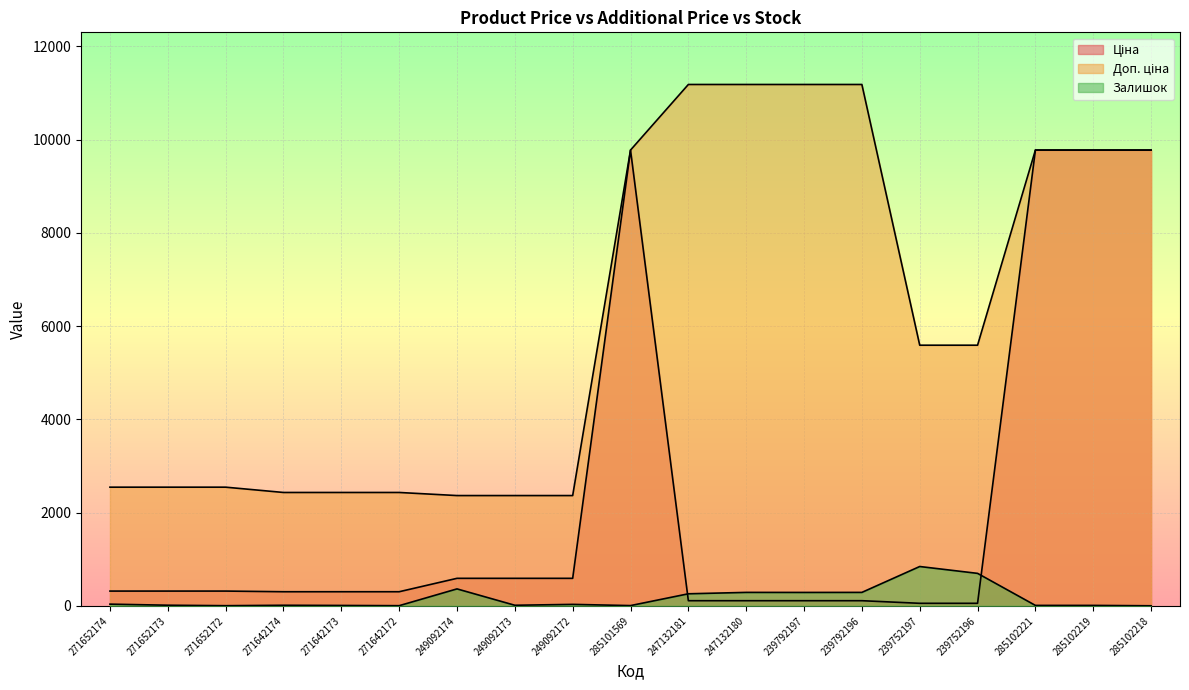

At which category is the sum across all series the highest?

285102221